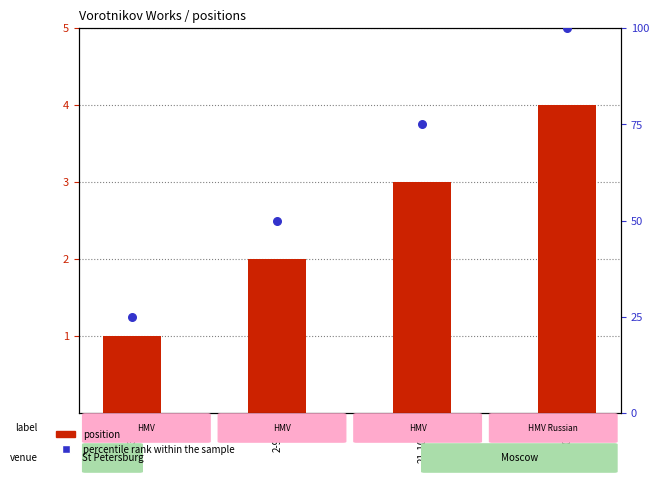

At which category is the sum across all series the highest?

21-10-11